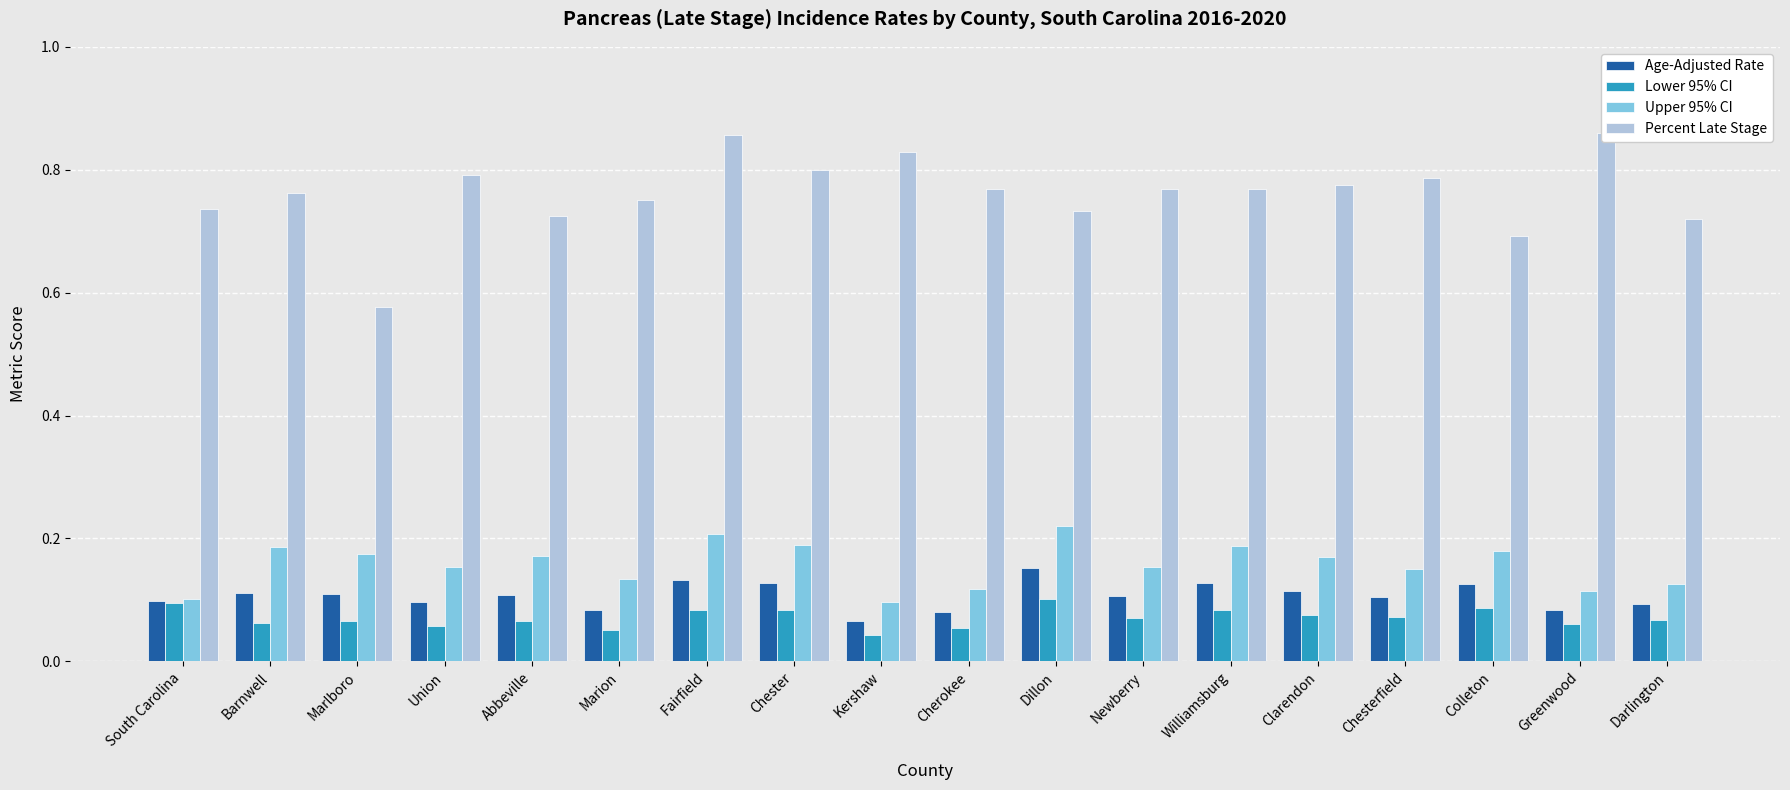

What are all the series names shown in the legend?

Age-Adjusted Rate, Lower 95% CI, Upper 95% CI, Percent Late Stage